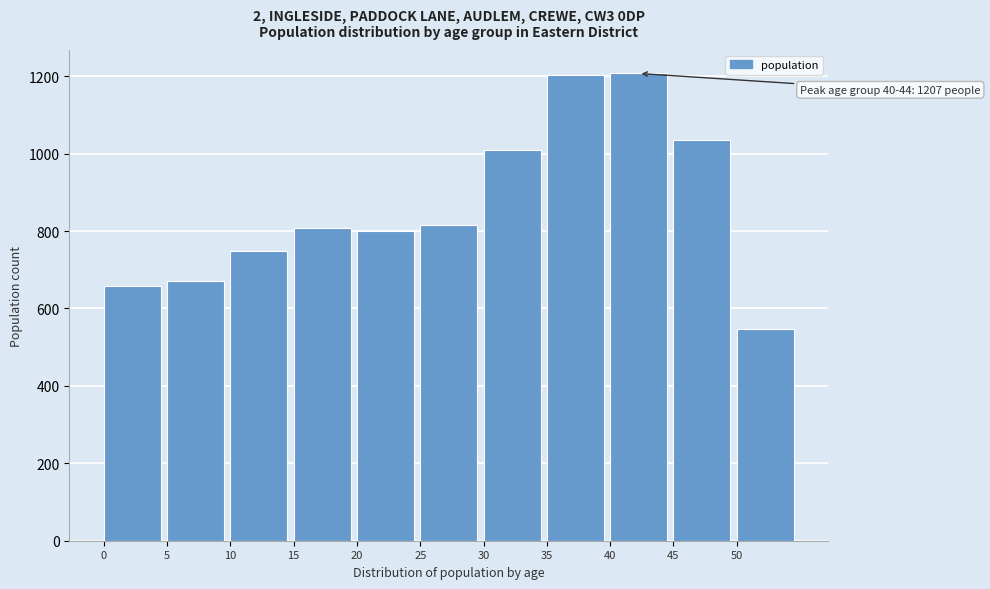

What is the value of the 7th bar from the left?

1008